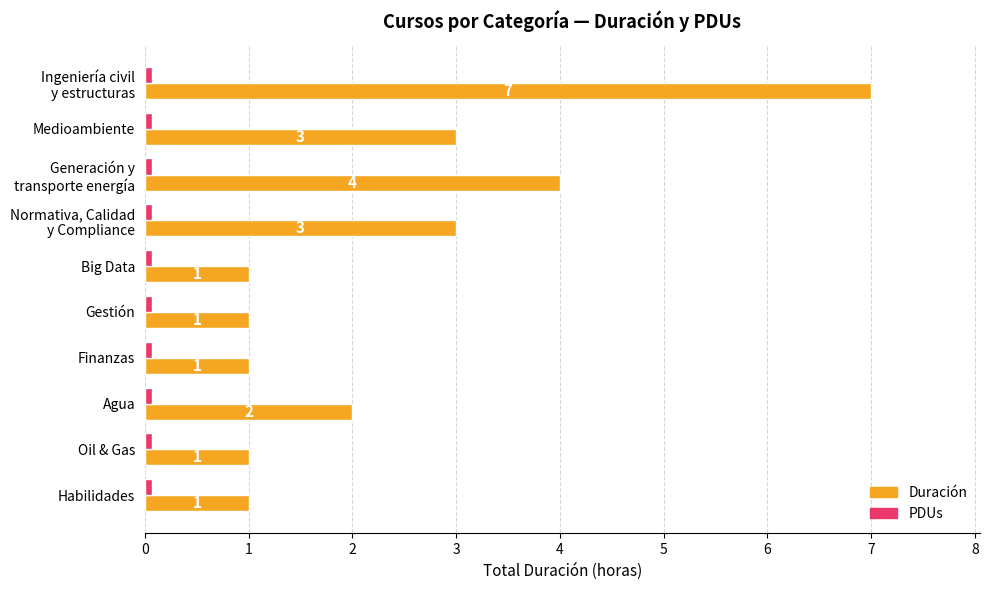

Which series has the largest total across all categories?

Duración